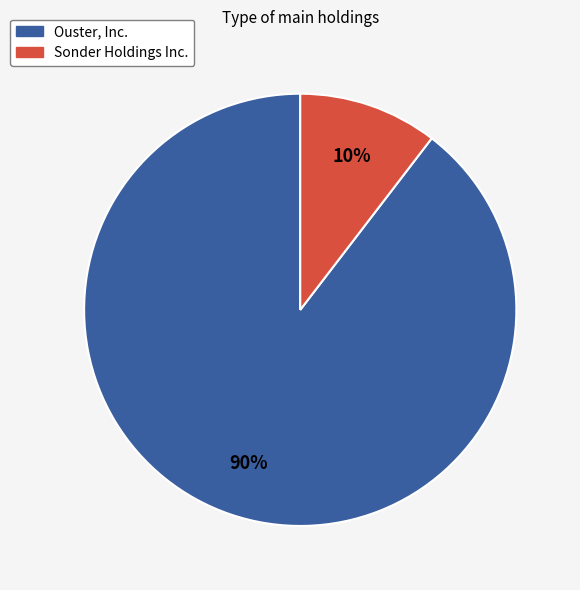

Combined, do Ouster, Inc. and Sonder Holdings Inc. account for over 50%?

Yes